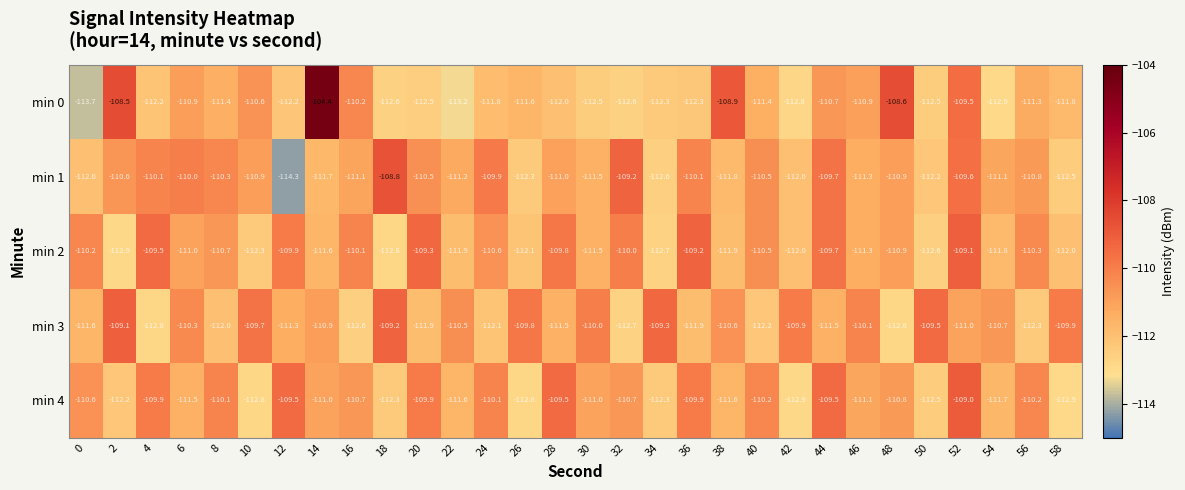

The value of min 0 at 38 is -143.0. True or false?

False